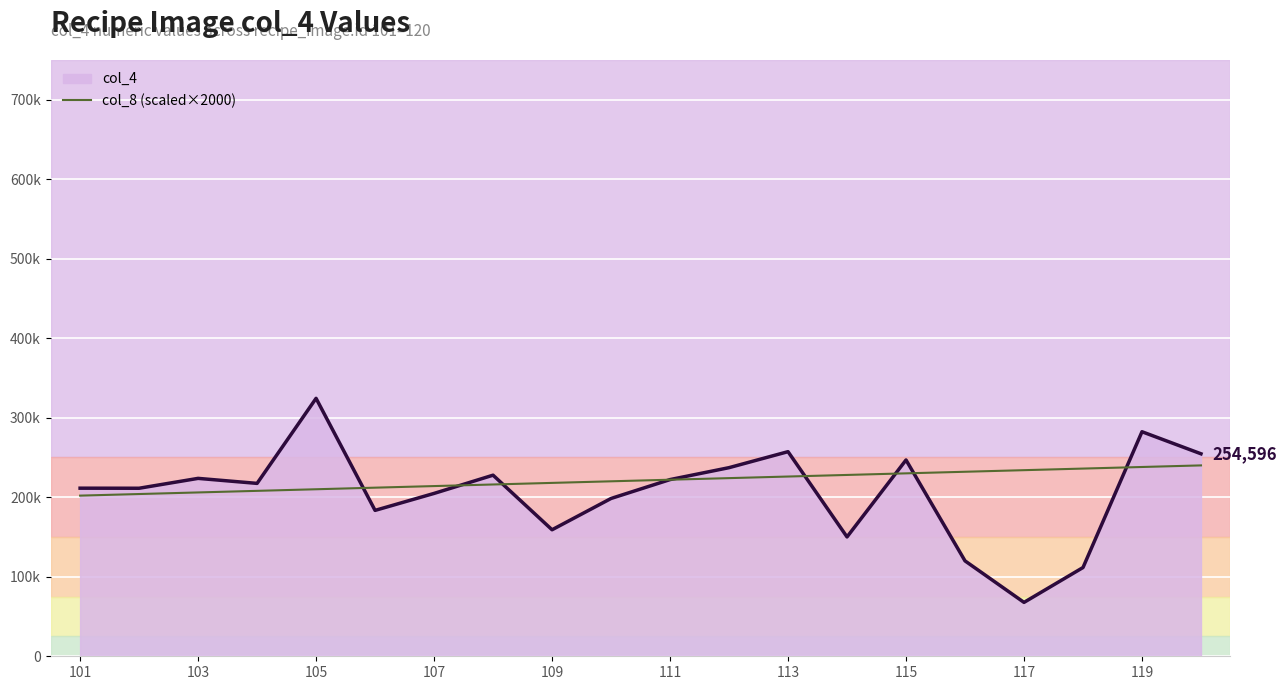

What is the value of the col_8 (scaled) point at the 8th from the left?

216000